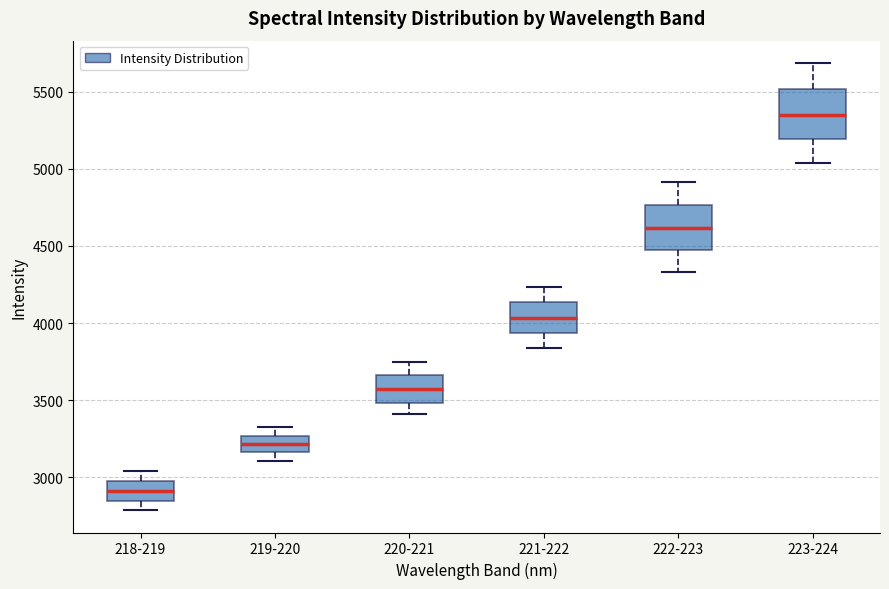

Reading left to right, read every box against the y-axis: the position of its median line, the range the box covers, and the ends of its whiskers. The values are not printed on the chart, so give them approximately, as read against the axis.

218-219: median 2900, box 2850 to 2950, whiskers 2800 to 3050
219-220: median 3200, box 3150 to 3250, whiskers 3100 to 3350
220-221: median 3550, box 3500 to 3650, whiskers 3400 to 3750
221-222: median 4050, box 3950 to 4150, whiskers 3850 to 4250
222-223: median 4600, box 4450 to 4750, whiskers 4350 to 4900
223-224: median 5350, box 5200 to 5500, whiskers 5050 to 5700